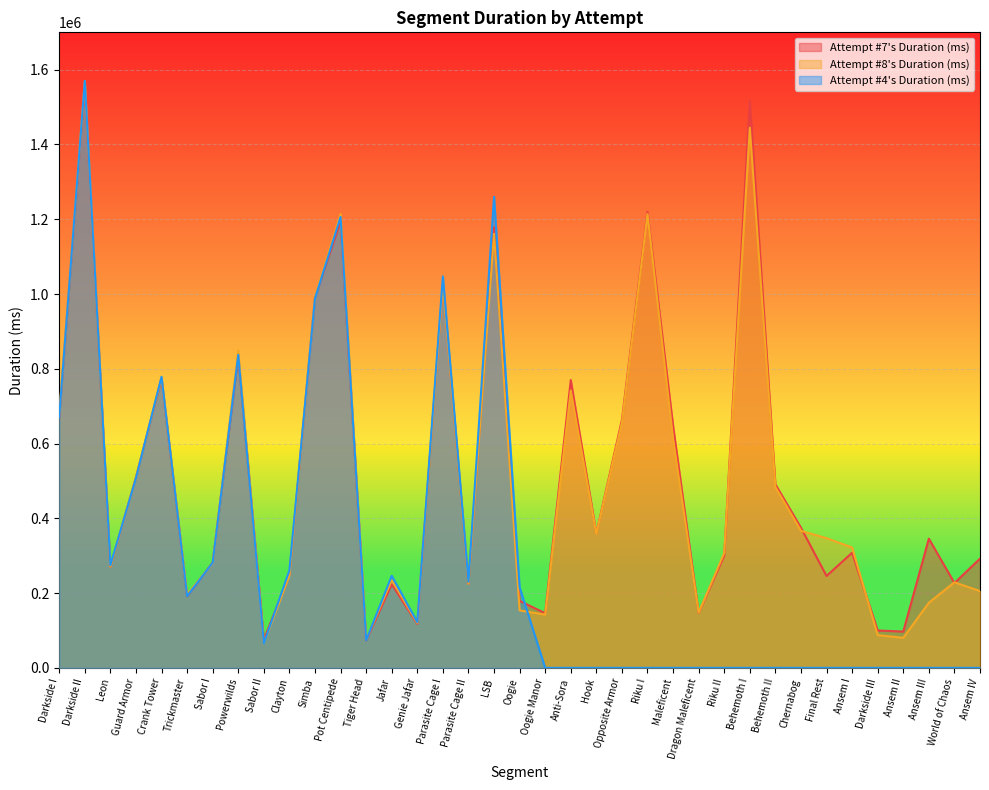

Reading right to left, transcribe all the data shown in this chart.

Attempt #7's Duration (ms): 292205	226938	345571	97095	99941	307869	245758	374793	490989	1517301	300133	146940	648149	1219339	663529	359588	769895	146131	179073	1178297	225164	1029173	117689	223600	72990	1194195	990467	248901	75503	833367	281716	191489	773267	509648	270310	1561939	671734
Attempt #8's Duration (ms): 205269	228826	174288	80294	87585	322012	346888	366587	483697	1444801	307462	147601	613378	1213804	656189	358313	741630	142347	153671	1161022	225135	1025857	120084	234868	75513	1213746	994501	247009	65551	848909	279496	196428	776905	508228	270934	1569710	679224
Attempt #4's Duration (ms): 0	0	0	0	0	0	0	0	0	0	0	0	0	0	0	0	0	0	215486	1260192	230270	1047115	122111	246159	73562	1206098	988565	260880	65423	837336	281207	192066	778678	507545	274603	1570197	671636